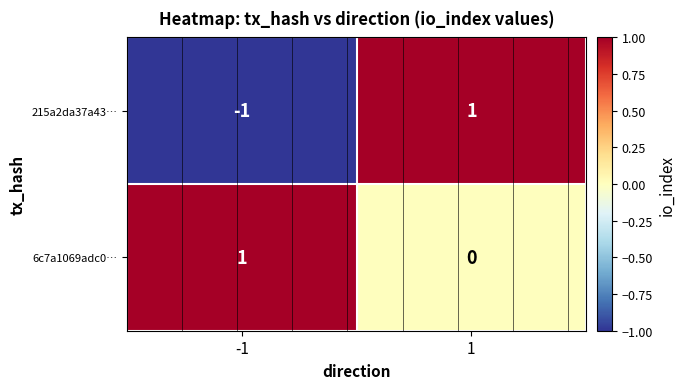

What is the difference between the 6c7a1069adc0… values at -1 and 1?

1